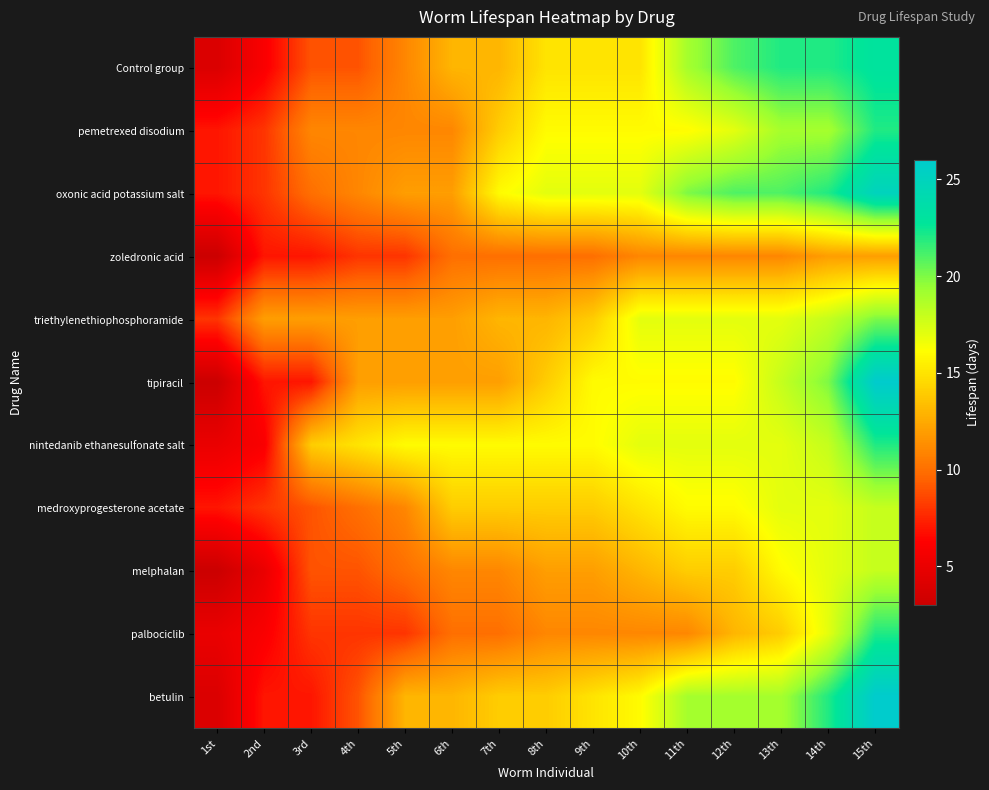

At 11th, list the series in order from largest to smallest.

oxonic acid potassium salt, Control group, betulin, triethylenethiophosphoramide, nintedanib ethanesulfonate salt, pemetrexed disodium, tipiracil, medroxyprogesterone acetate, melphalan, zoledronic acid, palbociclib